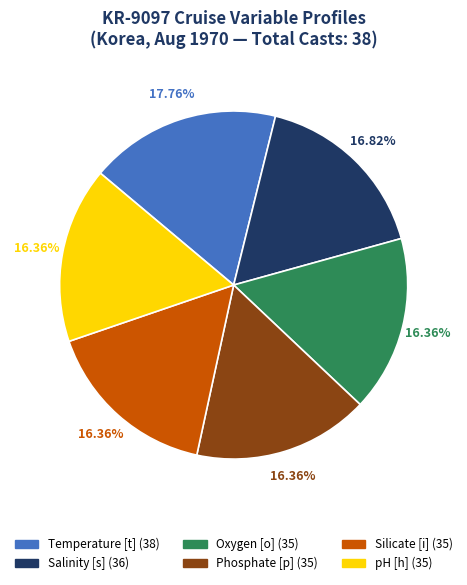

Which has a higher value, Salinity [s] or Temperature [t]?

Temperature [t]